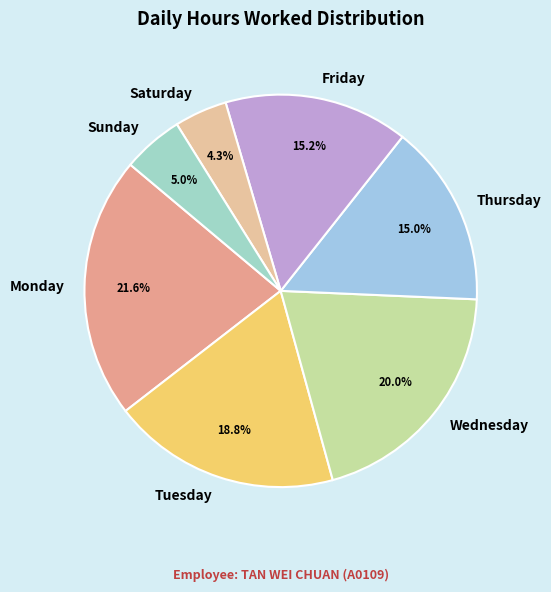

How many slices are in this pie chart?

7